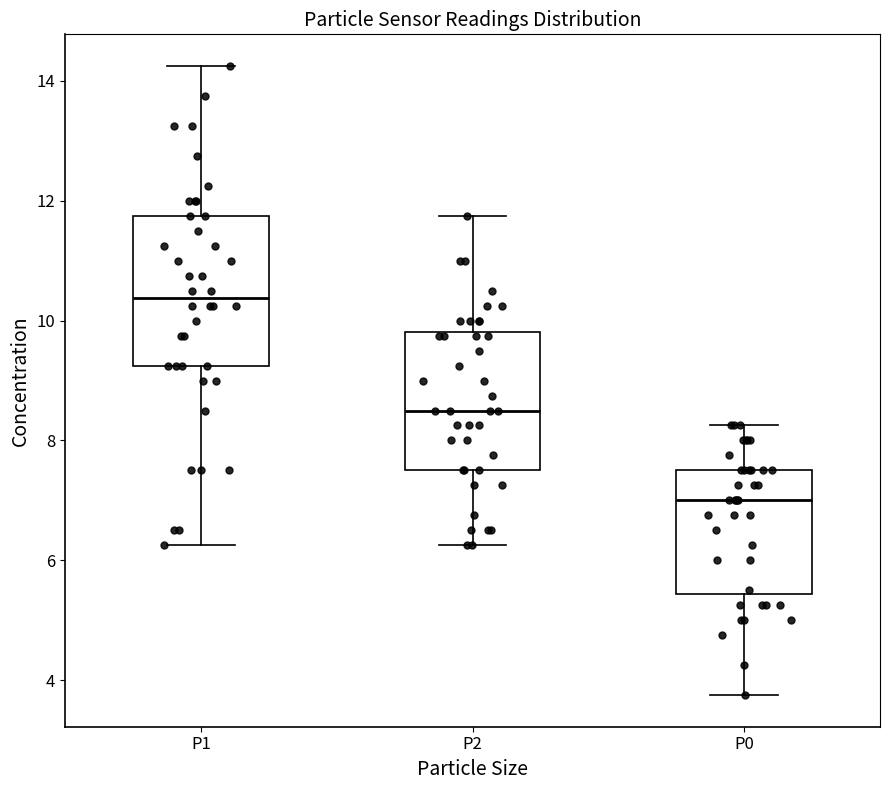

Reading left to right, read every box against the y-axis: the position of its median line, the range the box covers, and the ends of its whiskers. The values are not printed on the chart, so give them approximately, as read against the axis.

P1: median 10.4, box 9.2 to 11.8, whiskers 6.2 to 14.2
P2: median 8.6, box 7.6 to 9.8, whiskers 6.2 to 11.8
P0: median 7.0, box 5.4 to 7.6, whiskers 3.8 to 8.2